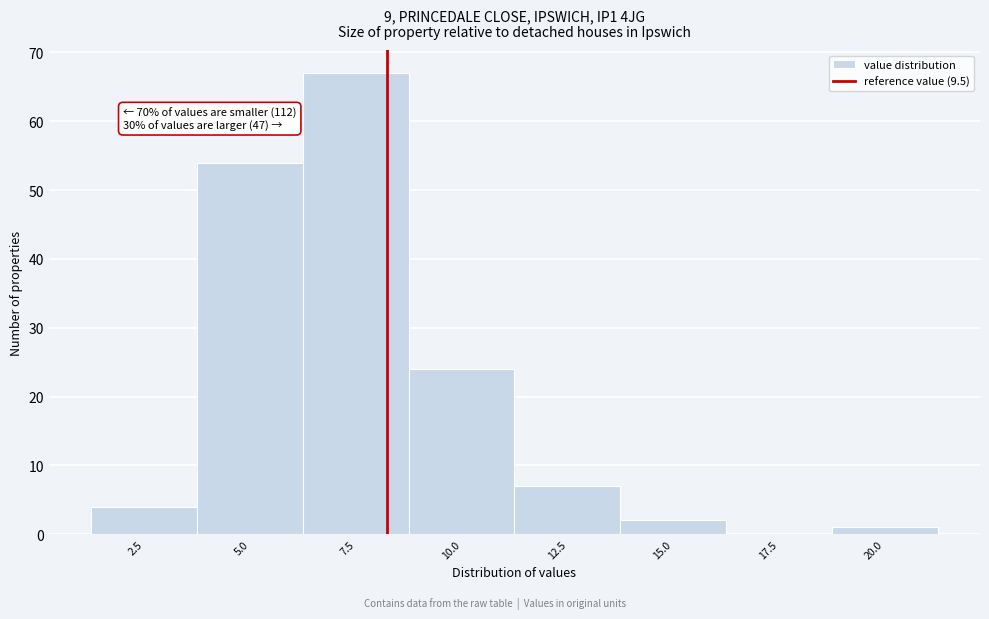

Reading right to left, extract all data points from this chart.

20.0=1	17.5=0	15.0=2	12.5=7	10.0=24	7.5=67	5.0=54	2.5=4